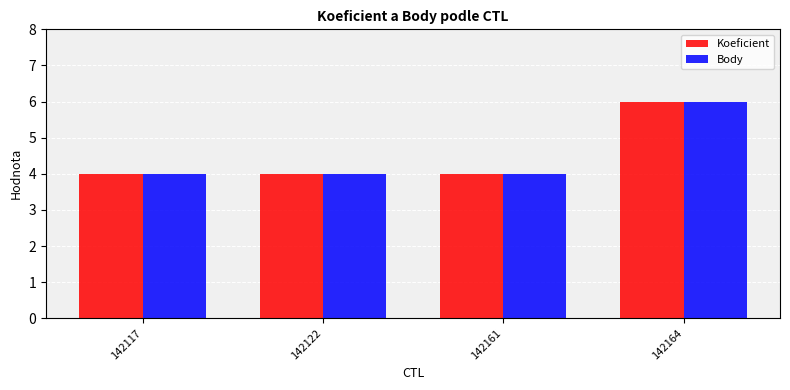

What is the total value across all series at 142117?

8